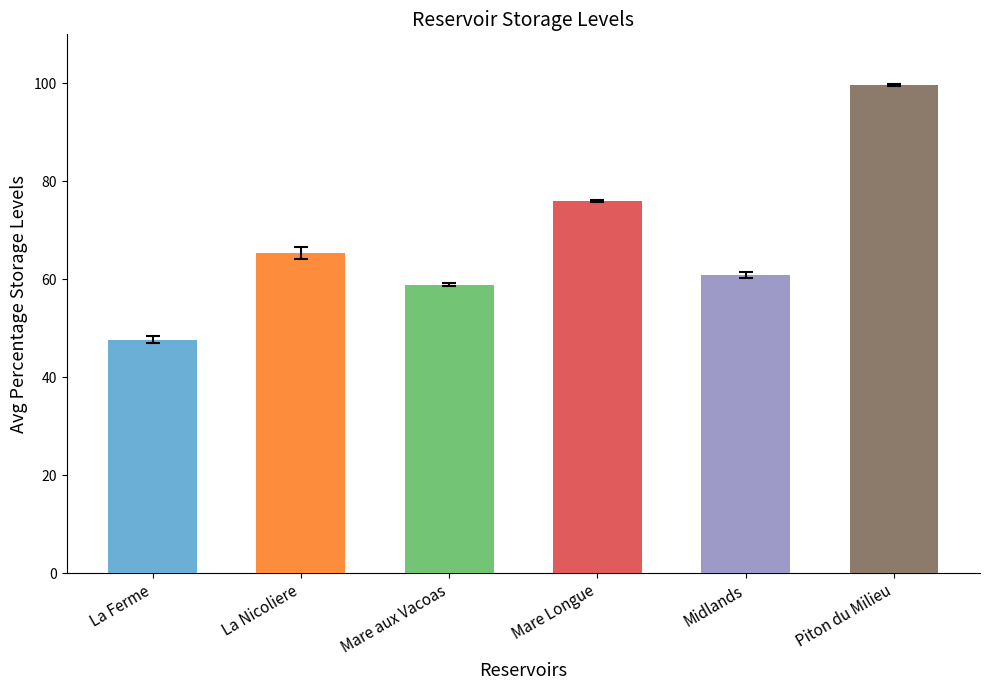

What is the sum of all values?

408.5